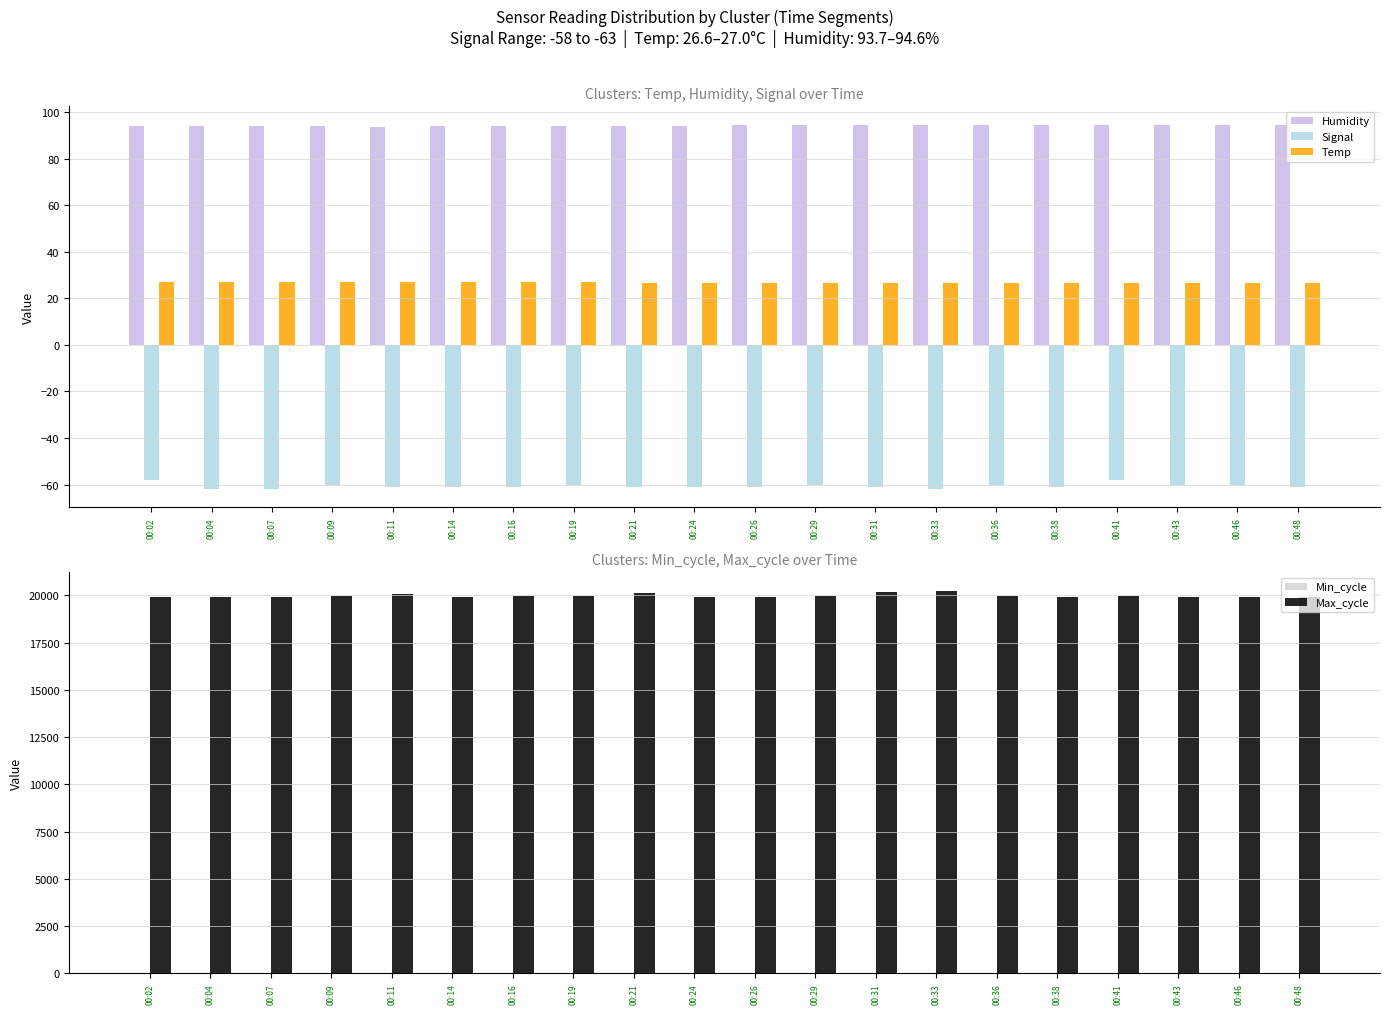

At which label is Temp closest to 26?

00:29